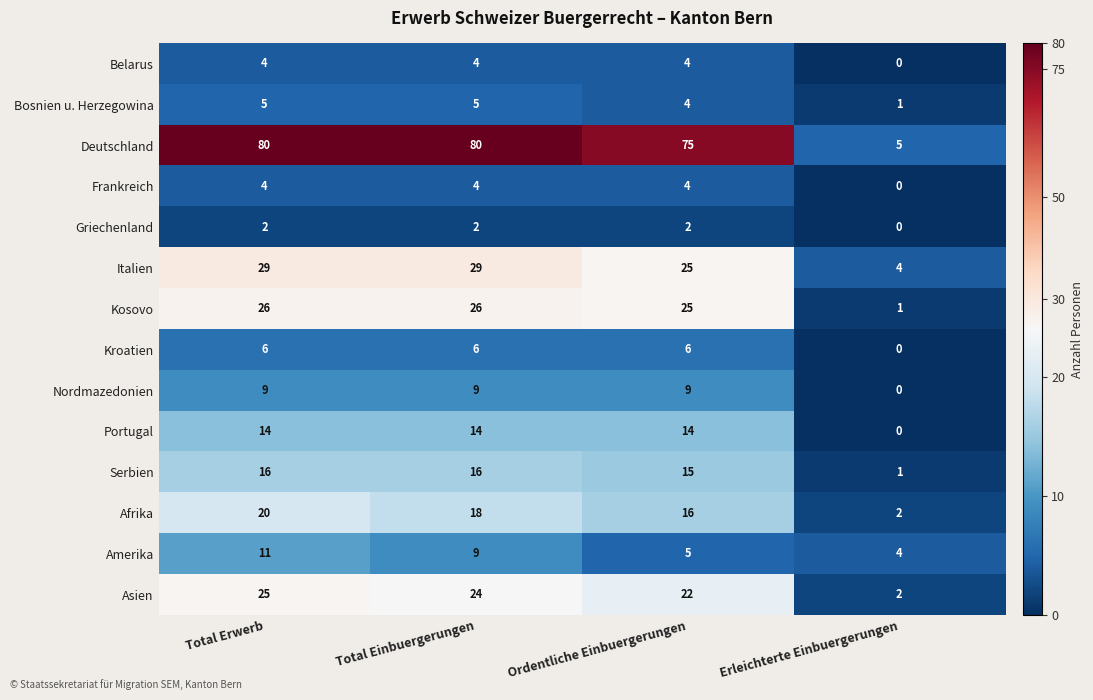

Which series has the widest spread of values?

Deutschland